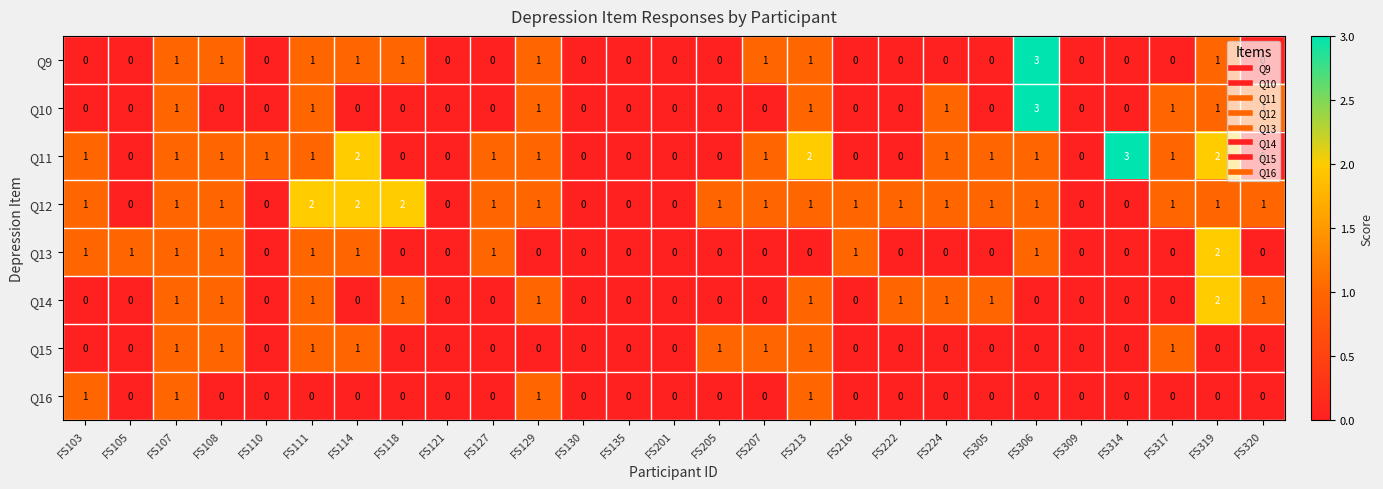

What is the greatest value displayed?

3